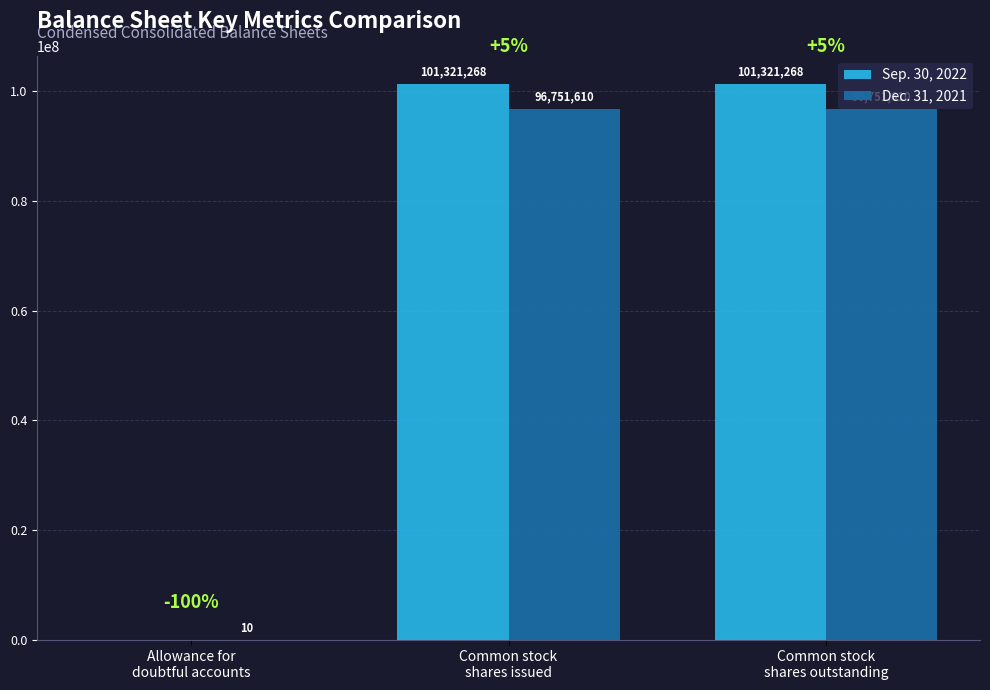

Reading left to right, what are all the values shown in this chart?

Sep. 30, 2022: 0	101321268	101321268
Dec. 31, 2021: 10	96751610	96751610